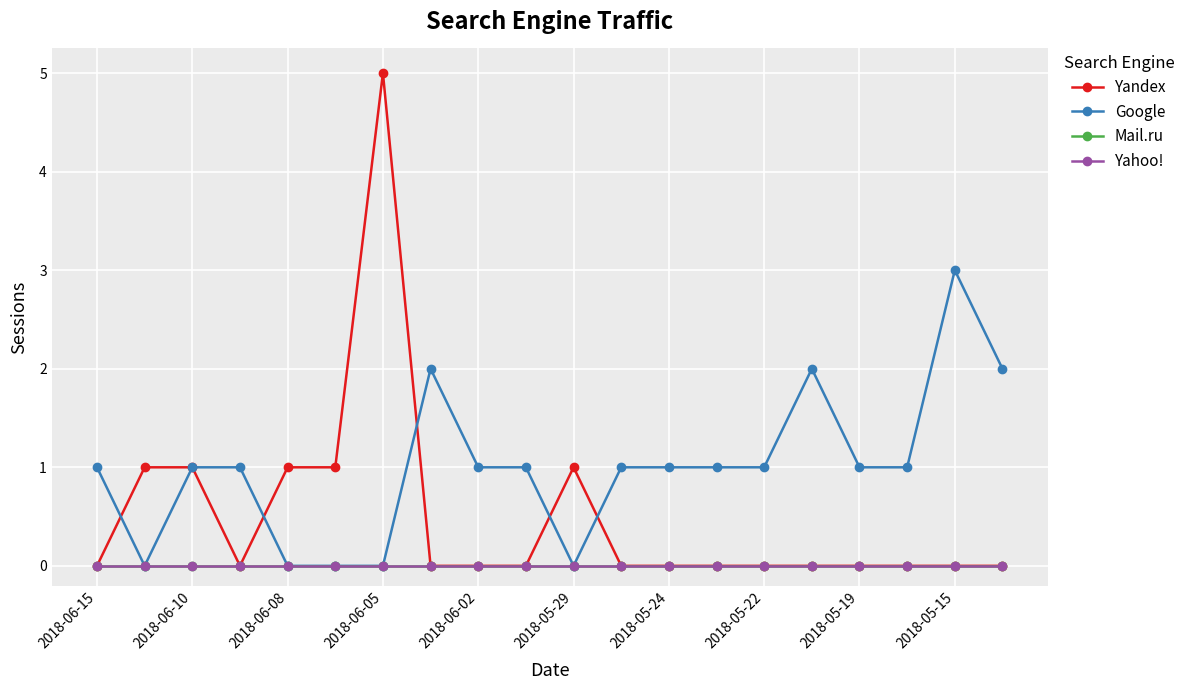

List the labels in order of Yahoo! value, smallest first.

2018-06-15, 2018-06-10, 2018-06-08, 2018-06-05, 2018-06-02, 2018-05-29, 2018-05-24, 2018-05-22, 2018-05-19, 2018-05-15, 10, 11, 12, 13, 14, 15, 16, 17, 18, 19